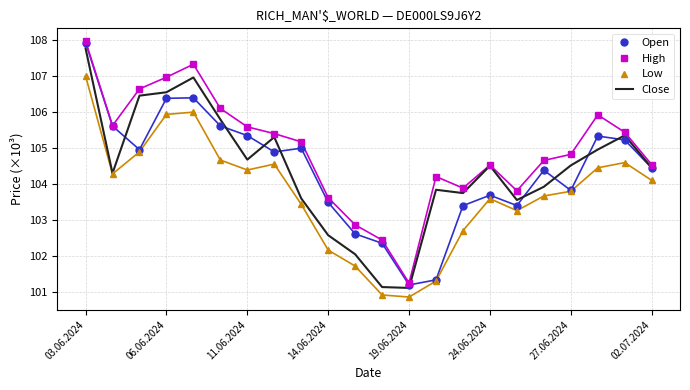

Which series has the largest total across all categories?

High